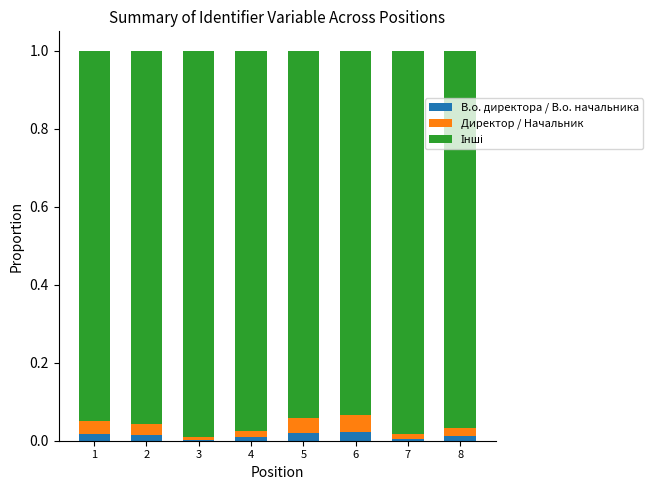

True or false: В.о. директора / В.о. начальника has a value of 0.0 at 5.

True